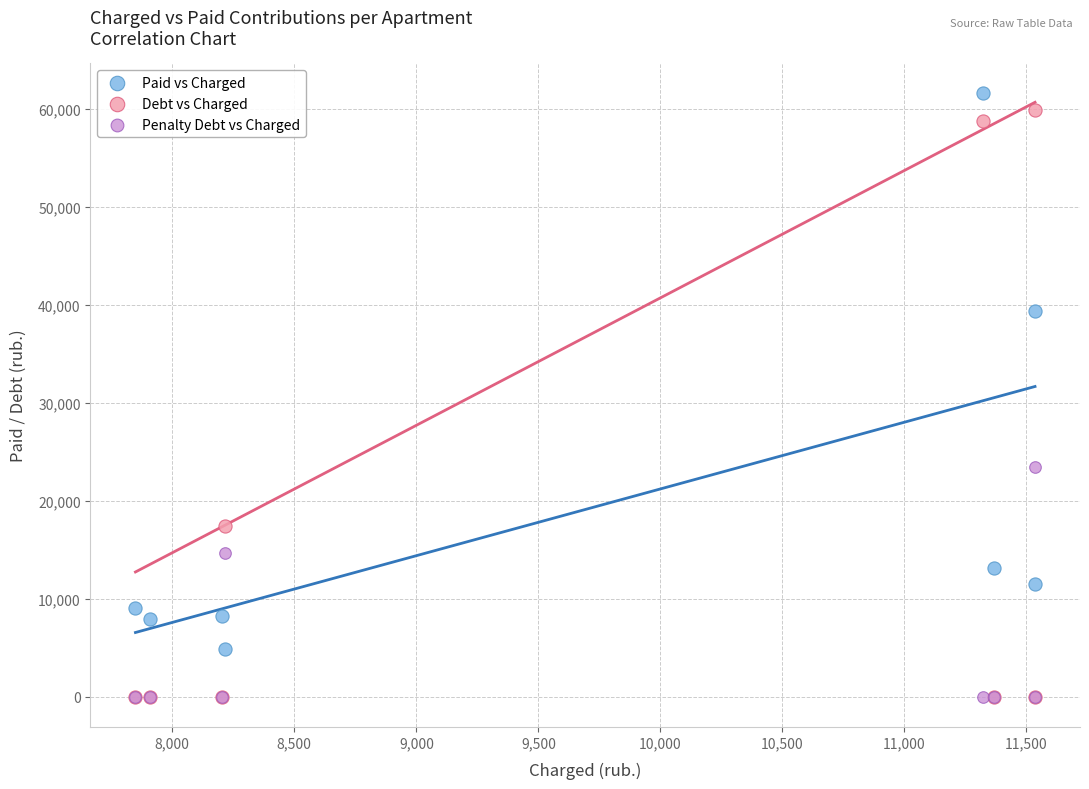

In the Debt vs Charged series, what Y value is closest to 29912?

17462.6